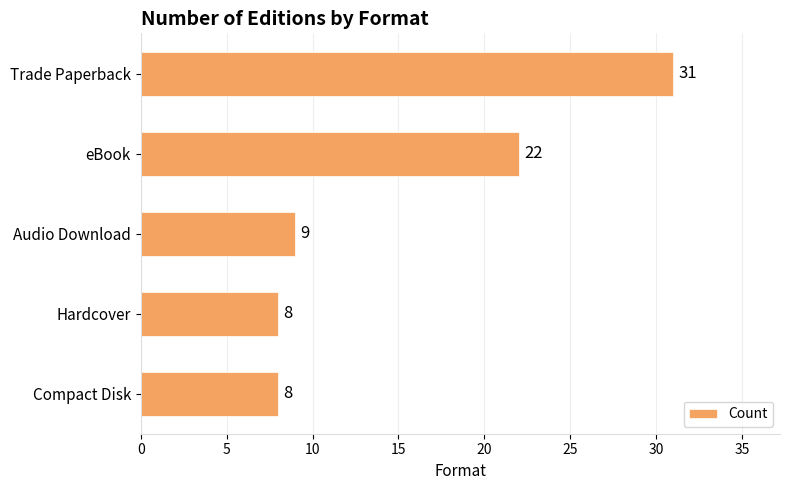

What is the average value?

16